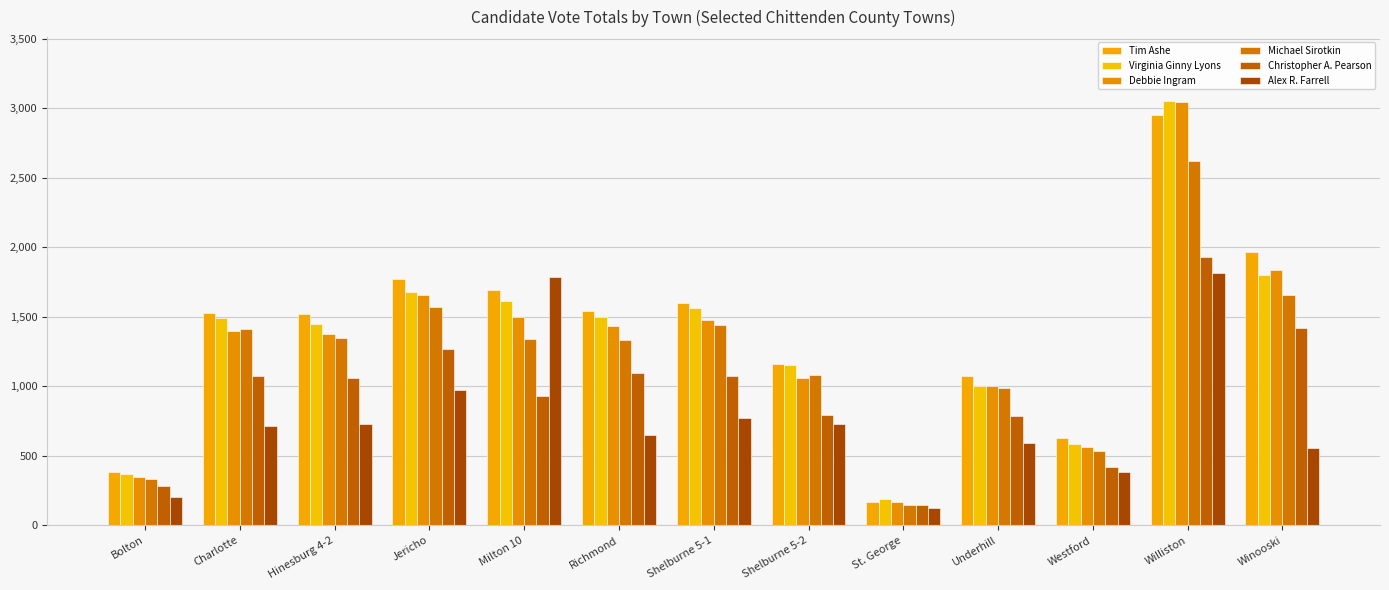

List the series in order of their peak value, highest first.

Virginia Ginny Lyons, Debbie Ingram, Tim Ashe, Michael Sirotkin, Christopher A. Pearson, Alex R. Farrell